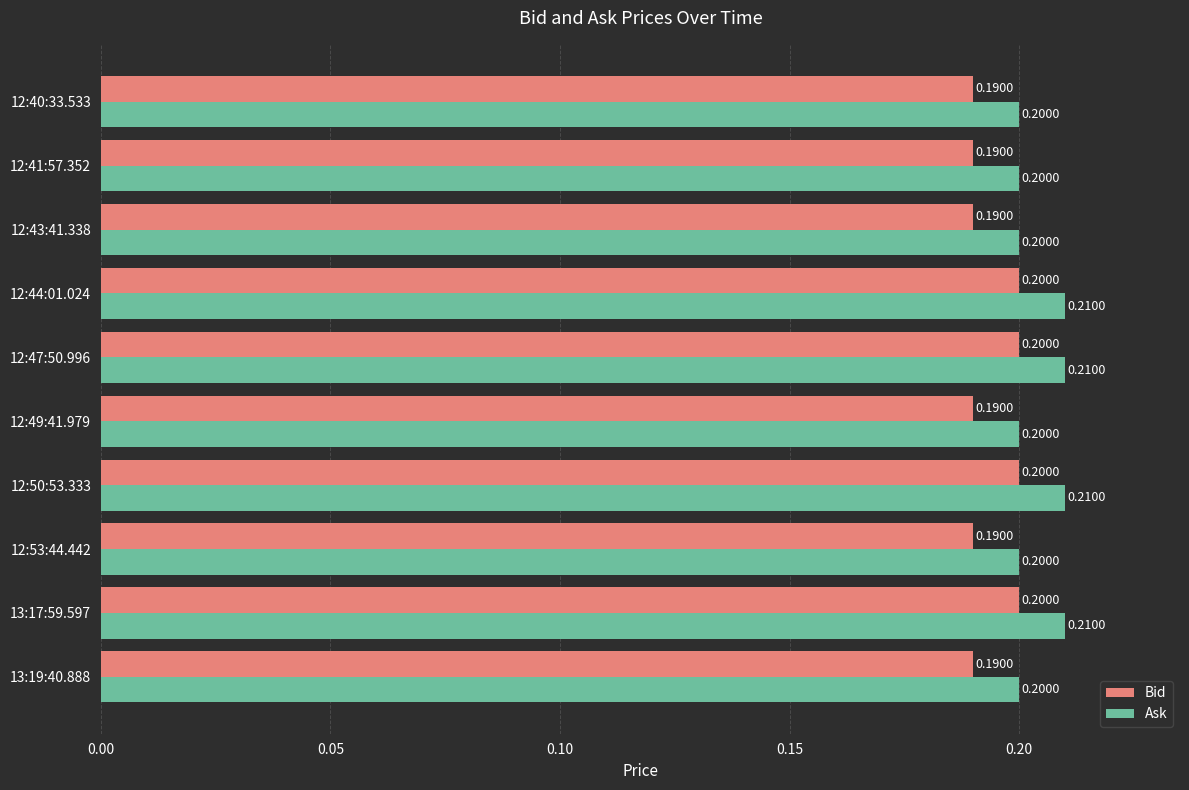

Count the number of categories in the chart.

10